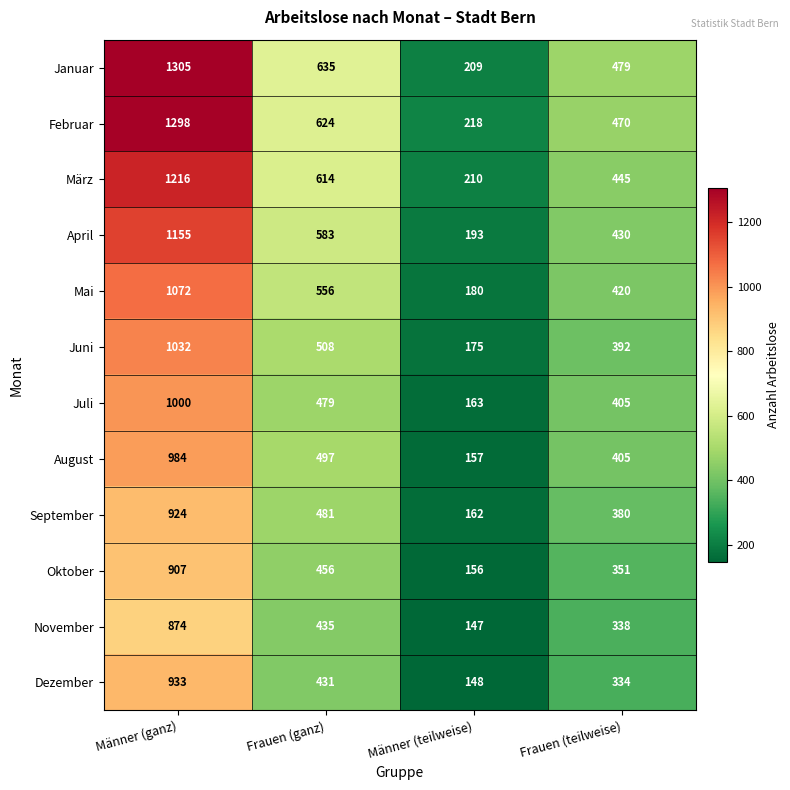

Where is Oktober nearest to the value 531?

Frauen (ganz)